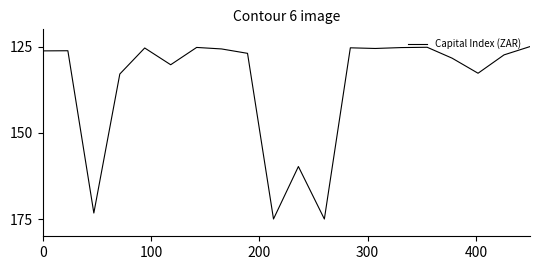

What is the minimum value shown in the chart?

125.0